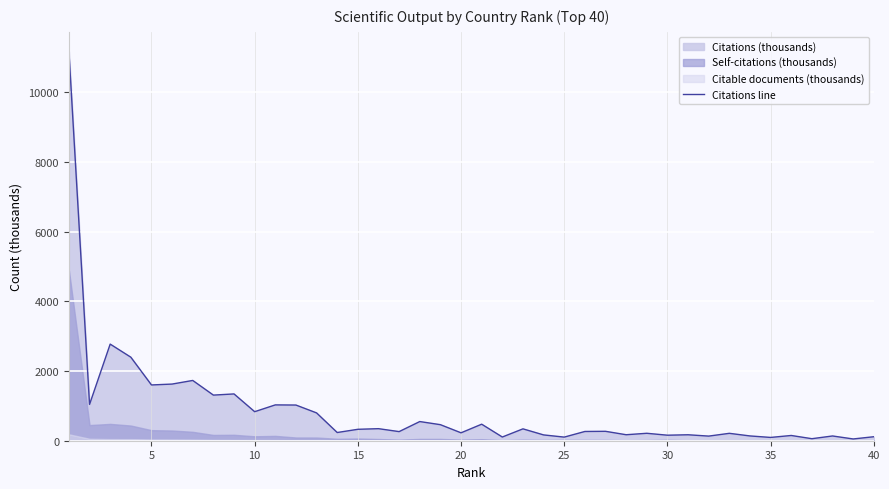

What is the value of the 27th point from the left?

270.2